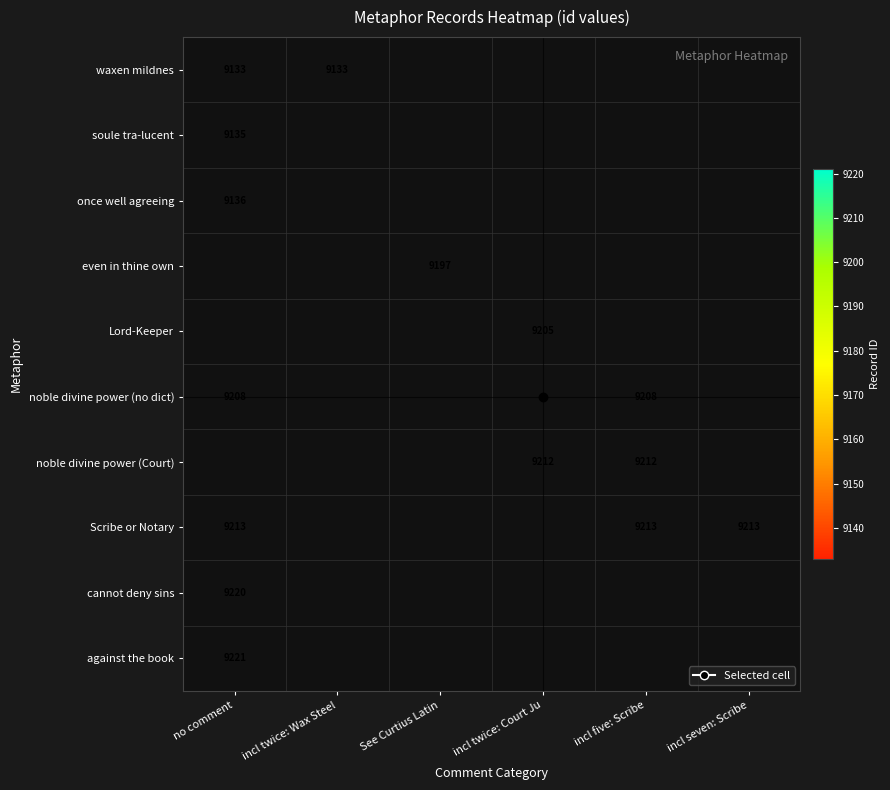

What is the highest value of the waxen mildnes series?

9133.0